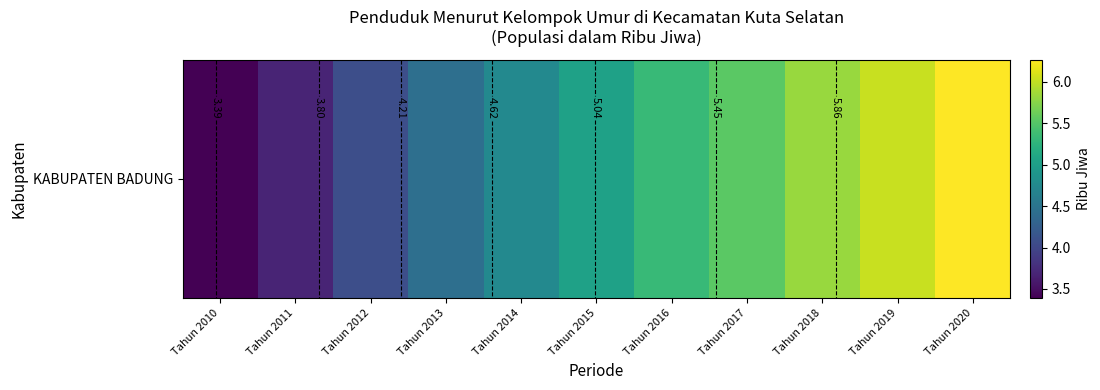

Count the number of data series in this chart.

1